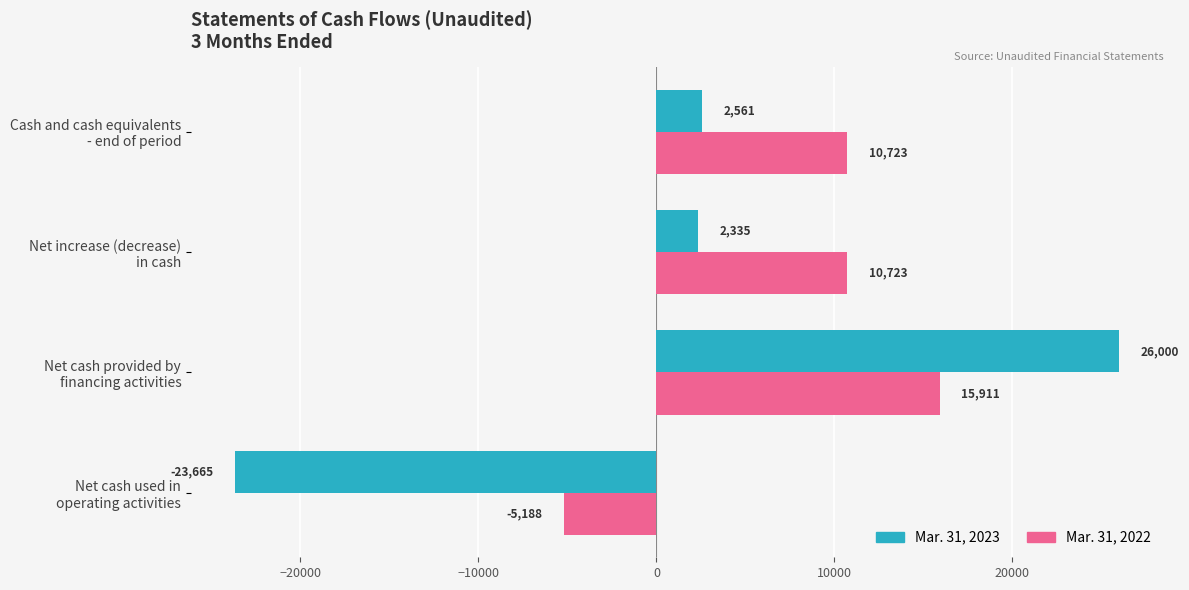

Which series has the largest range (max minus min)?

Mar. 31, 2023